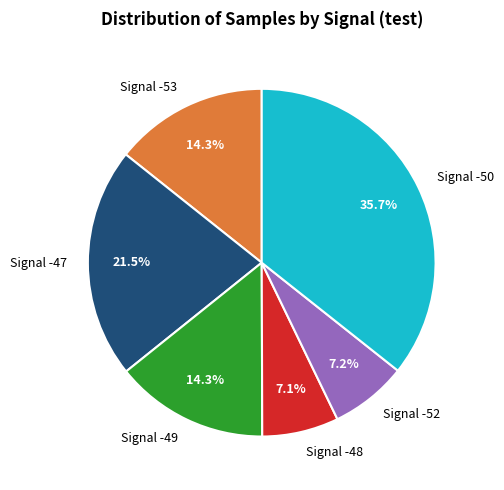

Which has a higher value, Signal -48 or Signal -53?

Signal -53